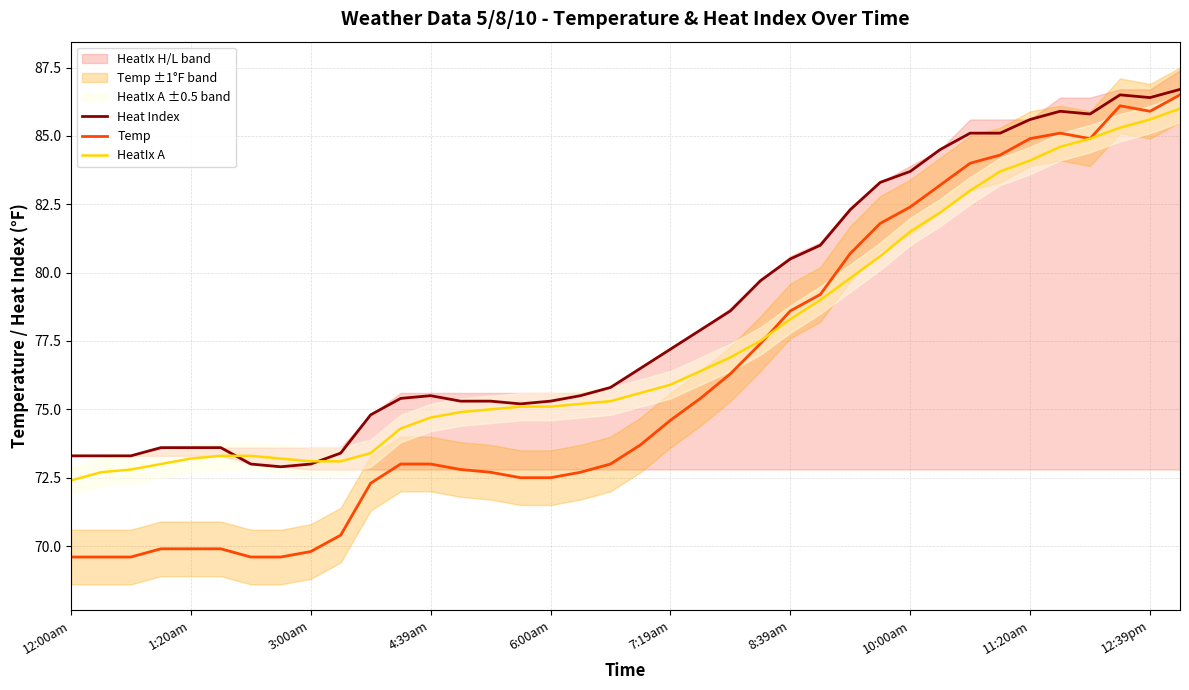

True or false: Temp and Heat Index intersect in this chart.

False